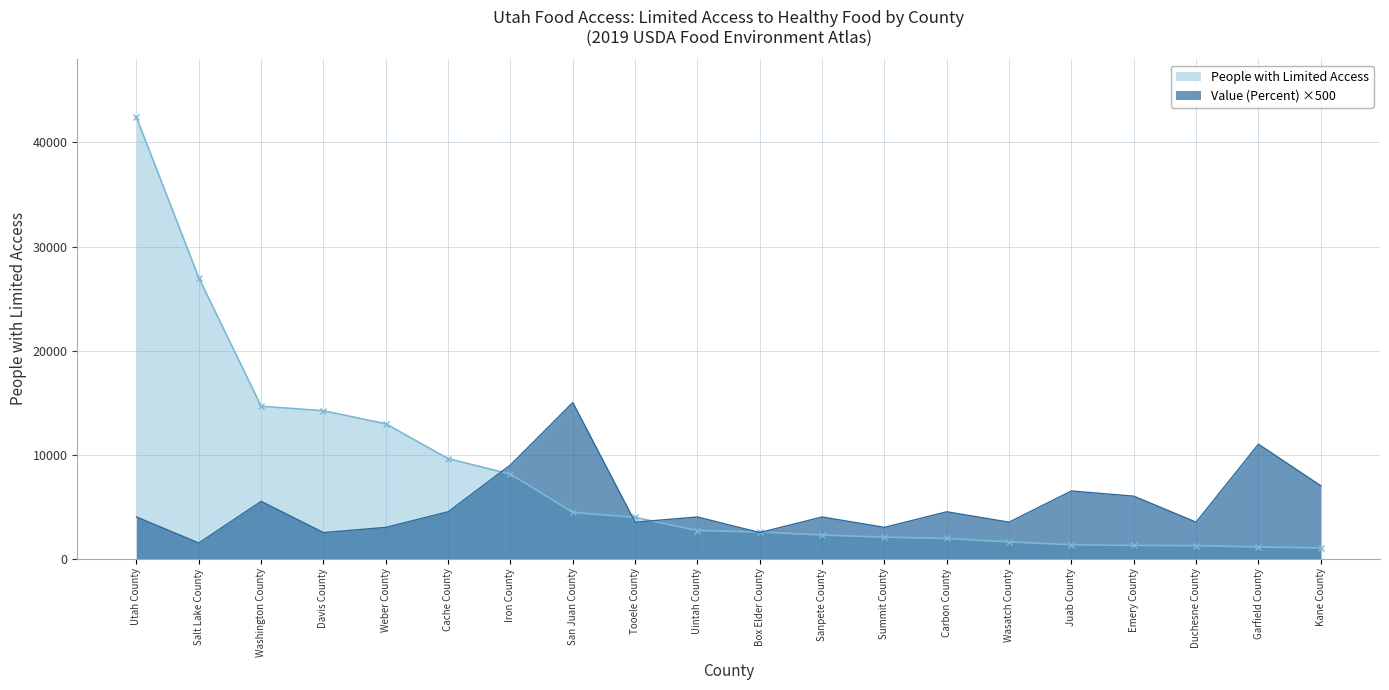

True or false: People with Limited Access and Value (Percent) cross at least once.

True